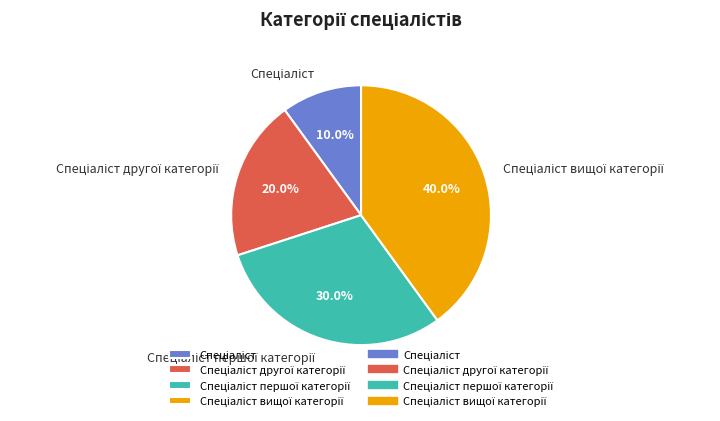

Does any single category account for the majority?

No